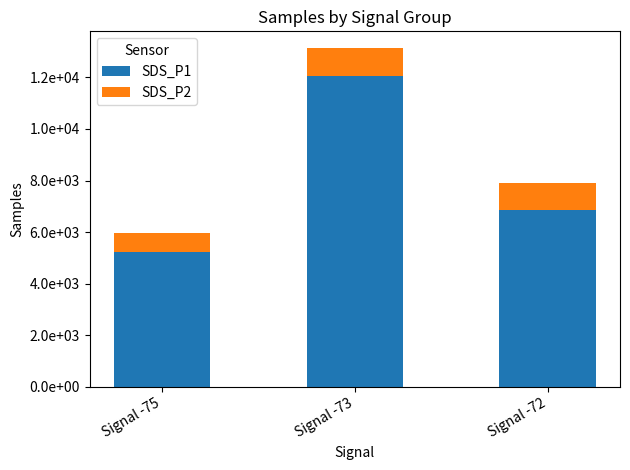

Rank the series at Signal -75 from lowest to highest value.

SDS_P2, SDS_P1